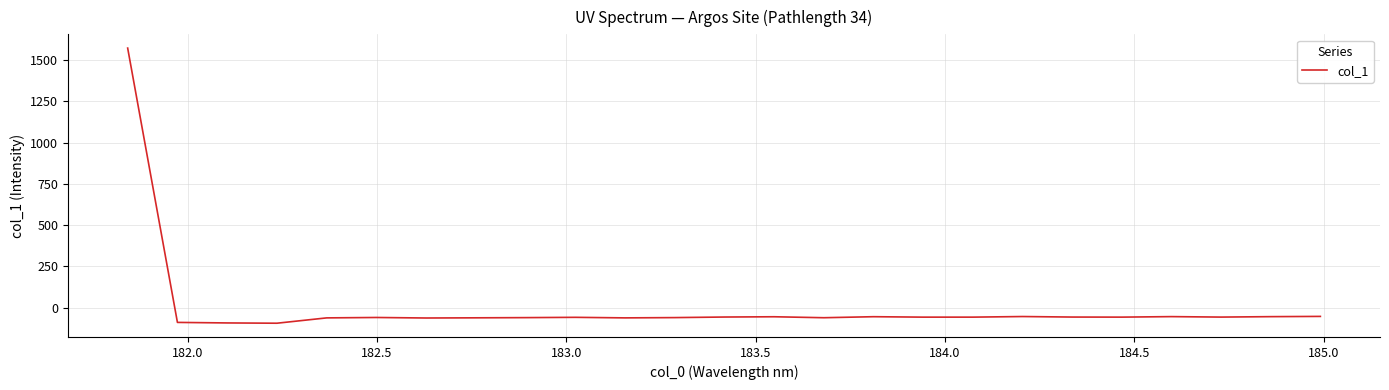

How many lines are shown in the chart?

1